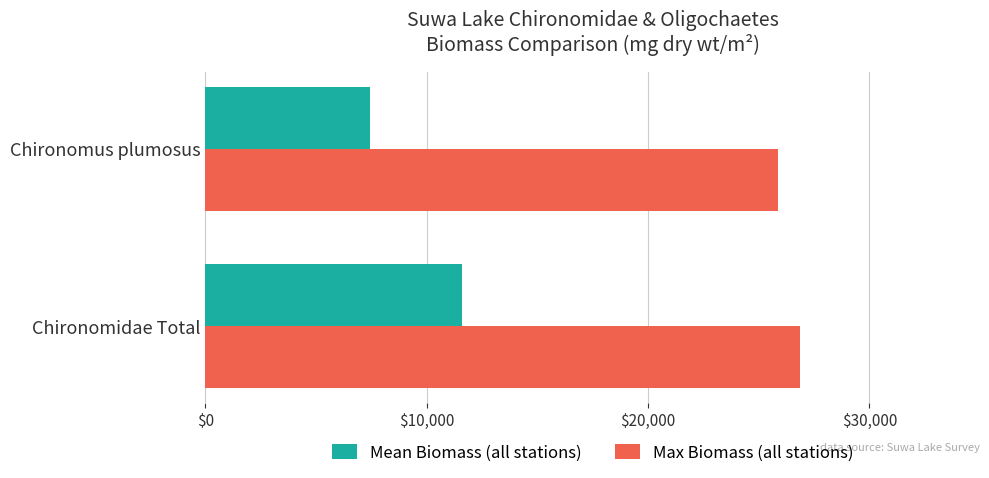

Which series changed the most between Chironomidae Total and Chironomus plumosus?

Mean Biomass (all stations)